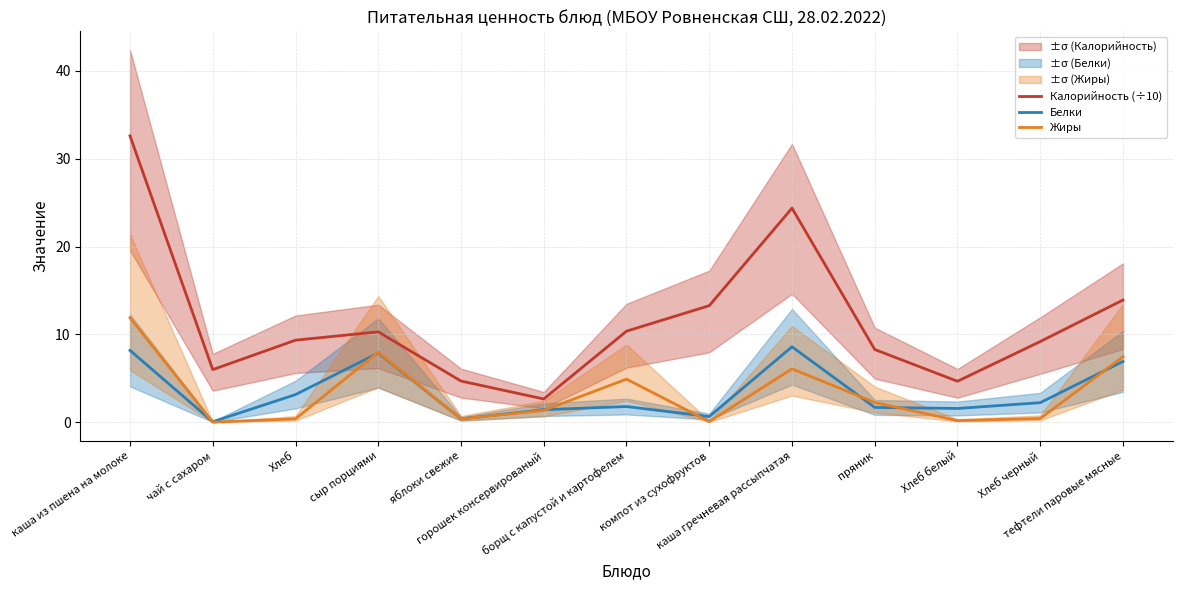

What is the sum of all Жиры values?

43.5